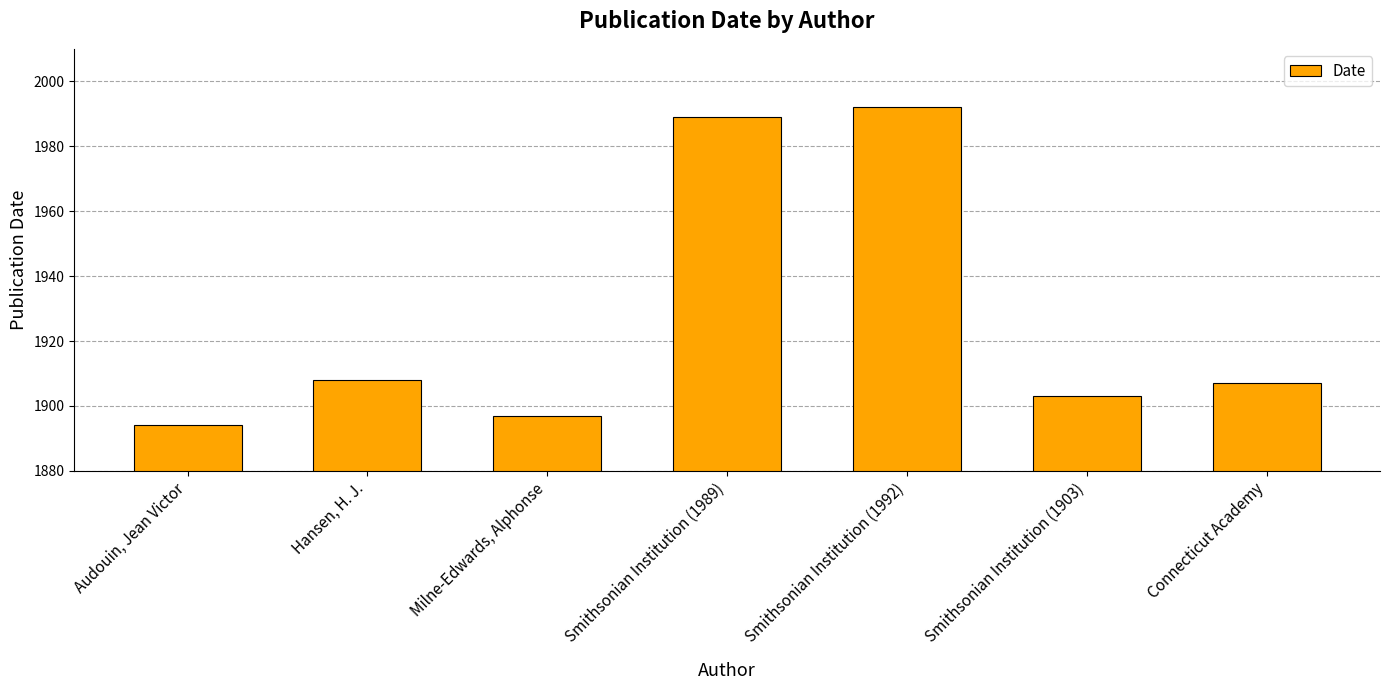

List the labels in order of value, smallest first.

Audouin, Jean Victor, Milne-Edwards, Alphonse, Smithsonian Institution (1903), Connecticut Academy, Hansen, H. J., Smithsonian Institution (1989), Smithsonian Institution (1992)